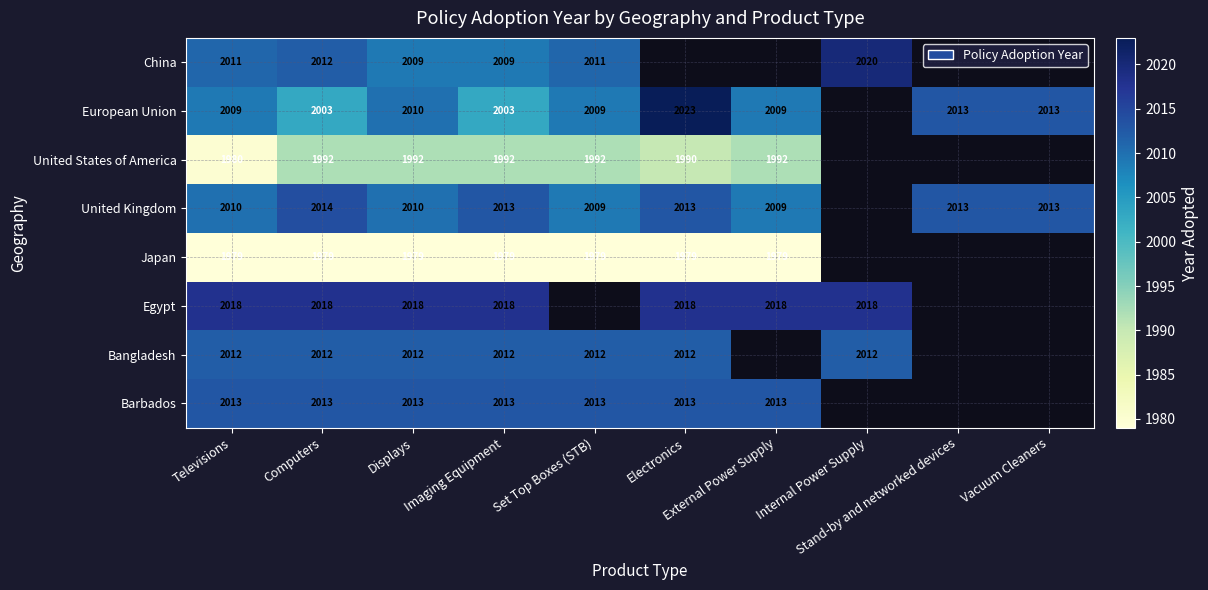

At Electronics, list the series in order from smallest to largest.

United States of America, China, Japan, Bangladesh, United Kingdom, Barbados, Egypt, European Union